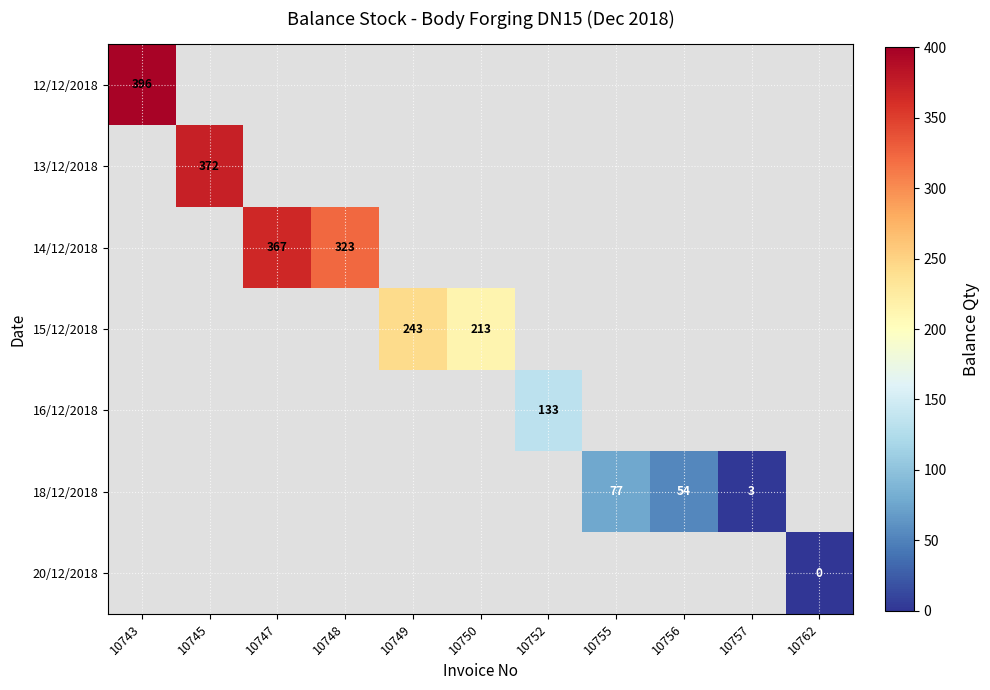

Is it true that 16/12/2018 equals 133 at 10752?

True